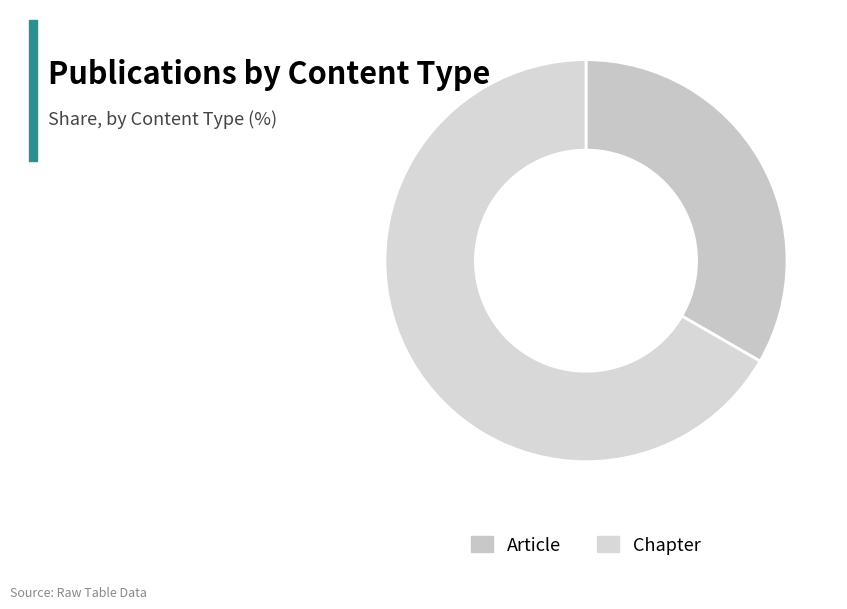

Rank the categories by value from lowest to highest.

Article, Chapter